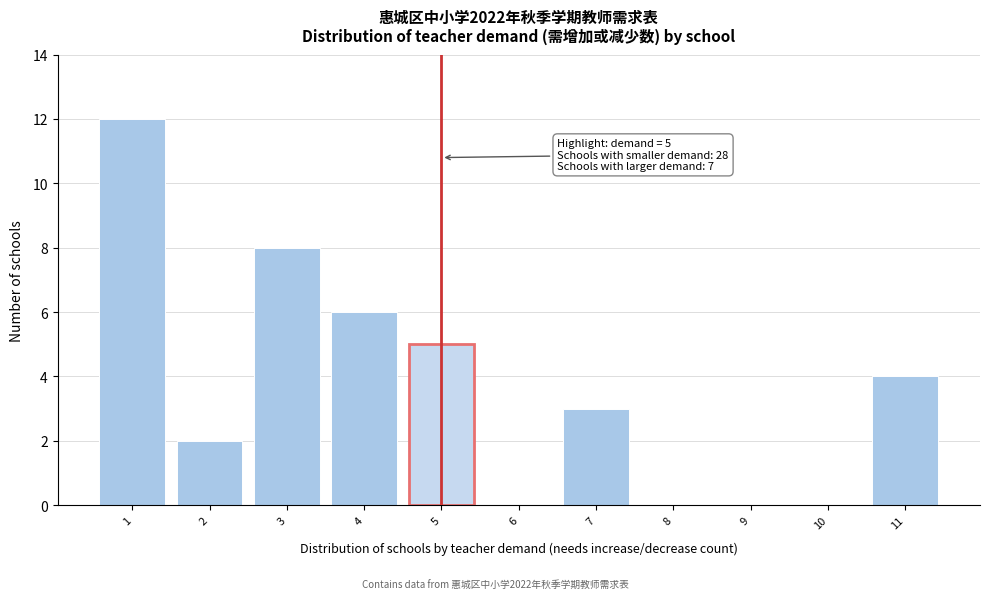

Over which range of the x-axis is the bar tallest?

0.5 to 1.5